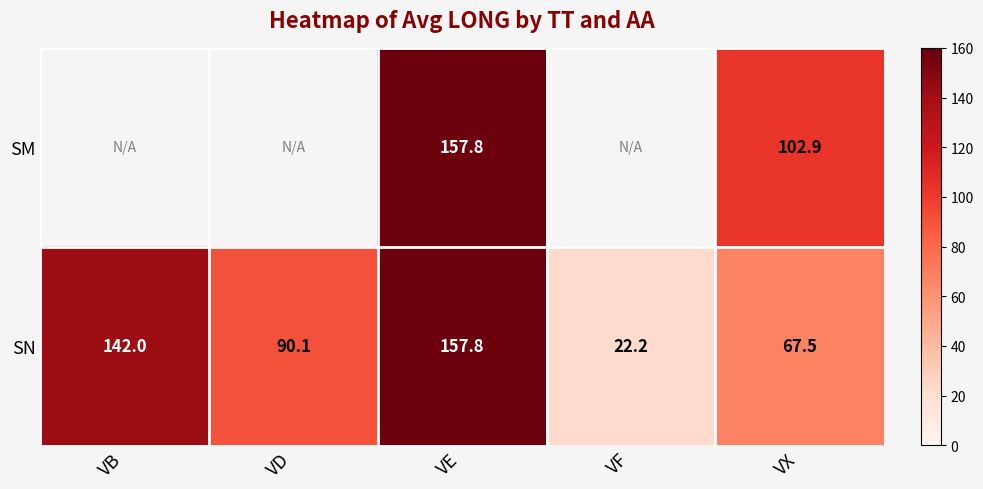

True or false: SN has a value of 157.8 at VE.

True